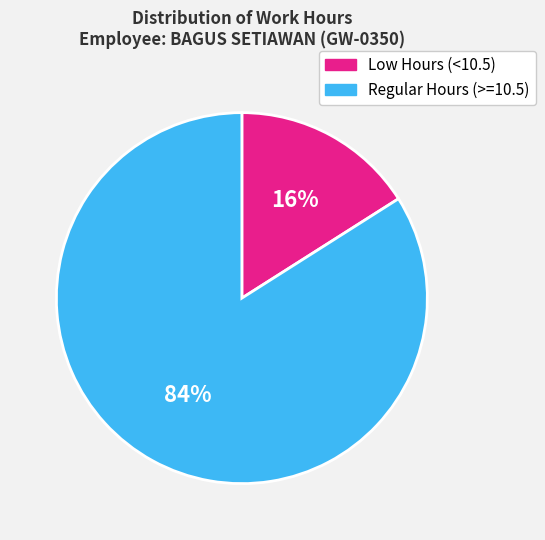

Is the sum of Regular Hours (>=10.5) and Low Hours (<10.5) greater than half?

Yes